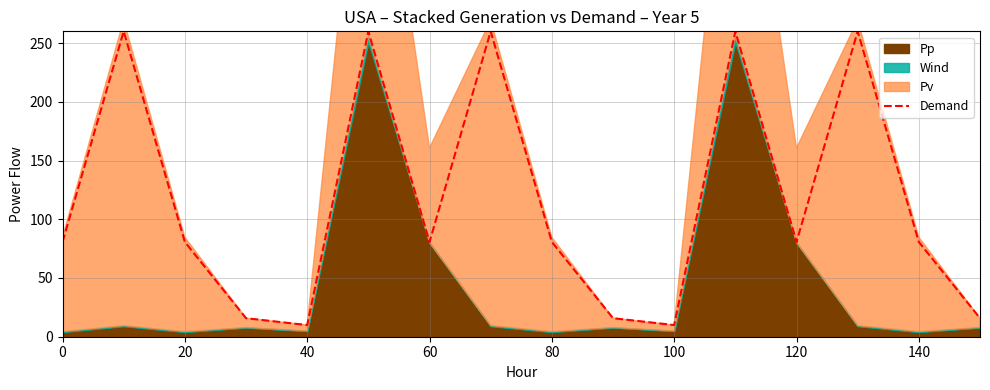

True or false: Demand has a value of 80.6 at 20.

True